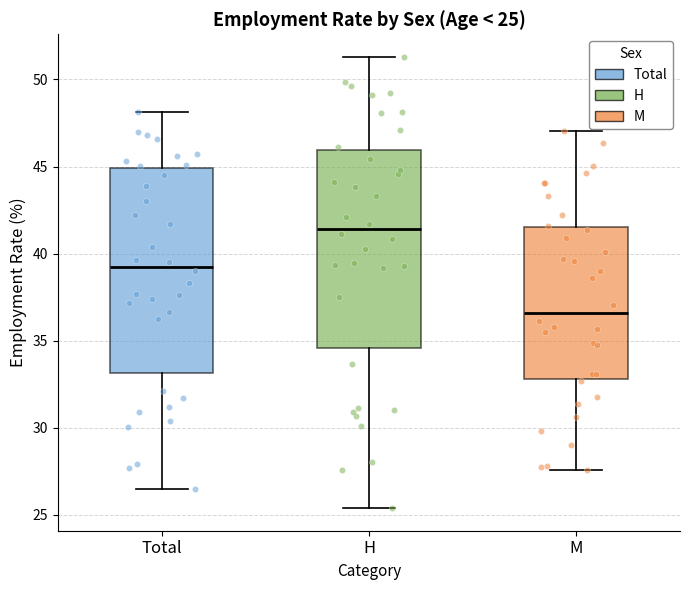

Which box's median line is the highest?

H